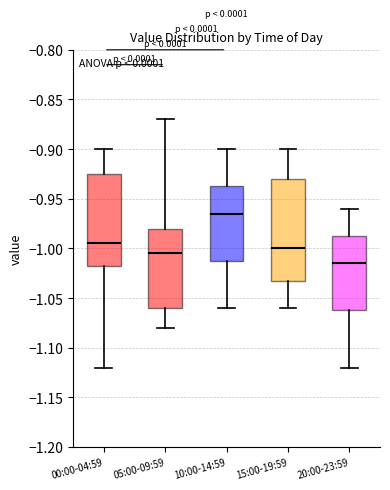

Reading left to right, transcribe this box plot: for each box, give where its median line is, the range the box spans, and where its two whiskers end, as read against the y-axis. The values are not printed on the chart, so give them approximately, as read against the axis.

00:00-04:59: median -0.995, box -1.015 to -0.925, whiskers -1.120 to -0.900
05:00-09:59: median -1.005, box -1.060 to -0.980, whiskers -1.080 to -0.870
10:00-14:59: median -0.965, box -1.010 to -0.935, whiskers -1.060 to -0.900
15:00-19:59: median -1.000, box -1.030 to -0.930, whiskers -1.060 to -0.900
20:00-23:59: median -1.015, box -1.060 to -0.985, whiskers -1.120 to -0.960